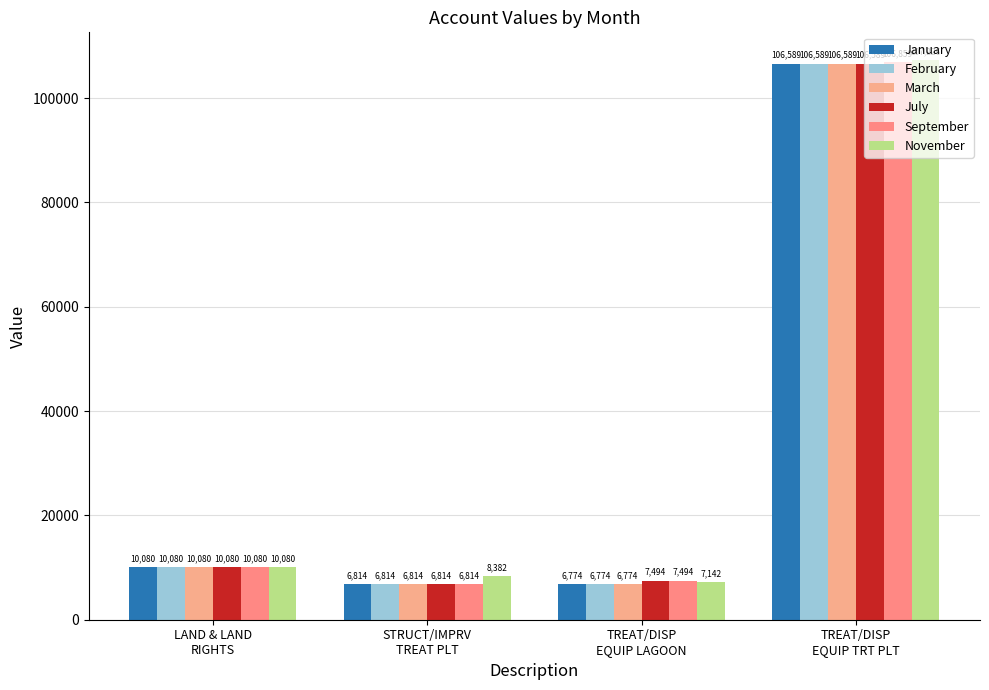

How many data points does each series have?

4